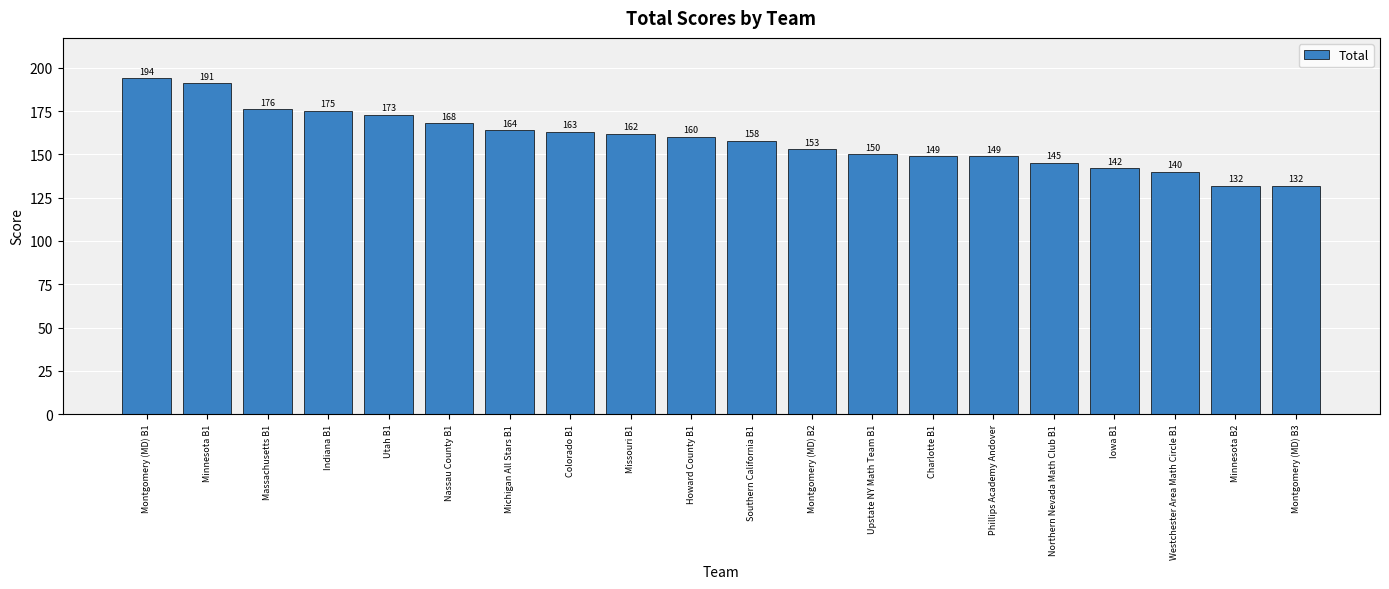

Where does the data first go above 160?

Montgomery (MD) B1